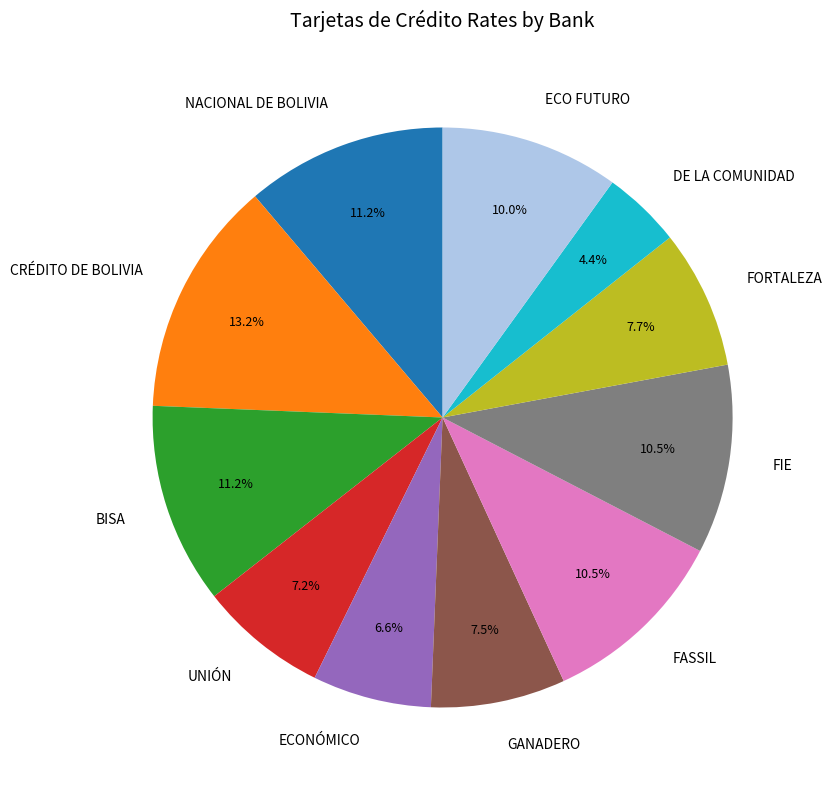

How many slices are in this pie chart?

11